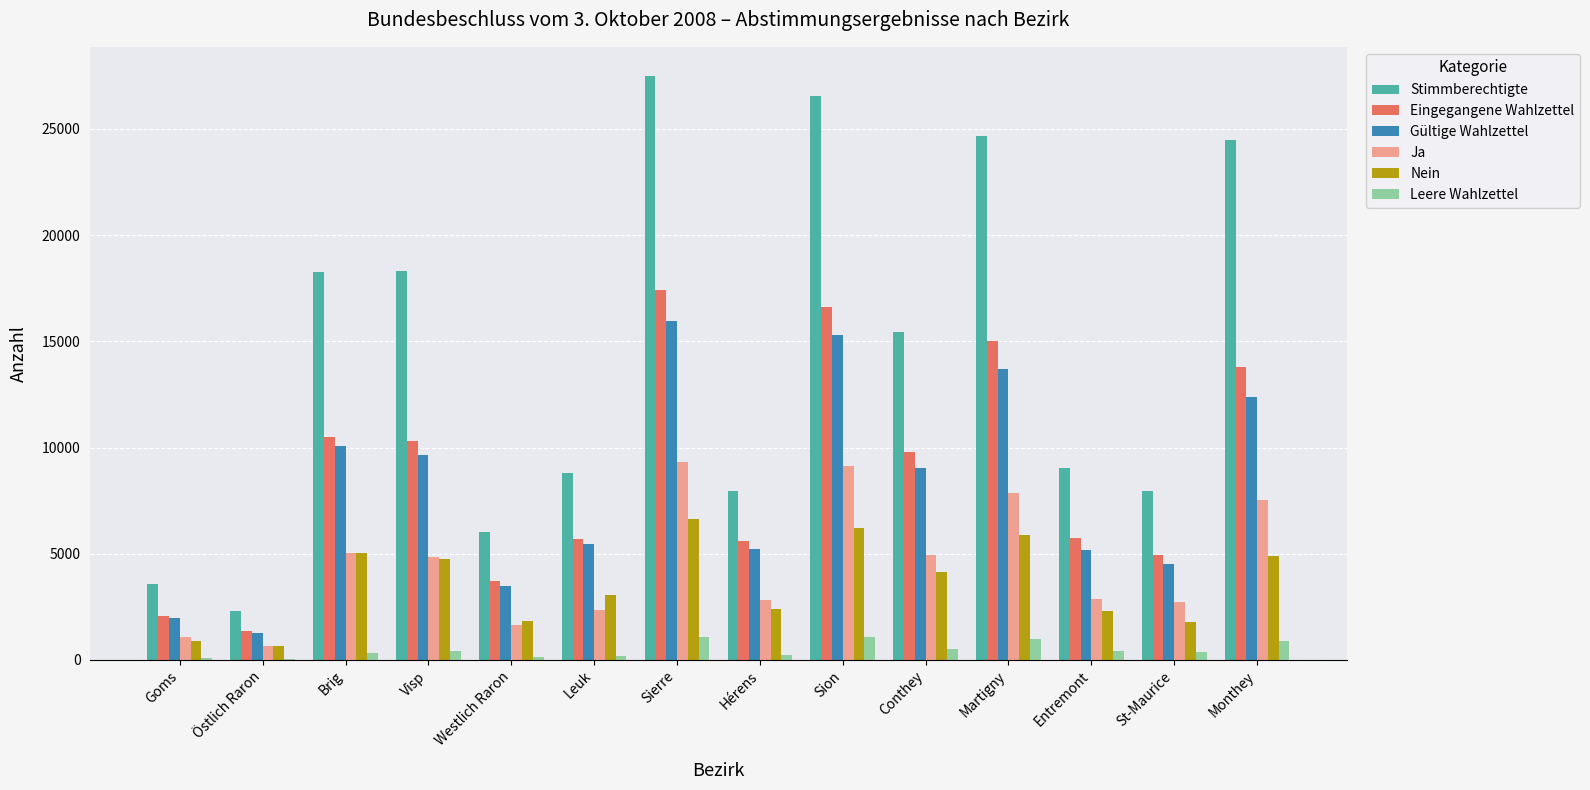

Which label corresponds to the largest value in the chart?

Sierre